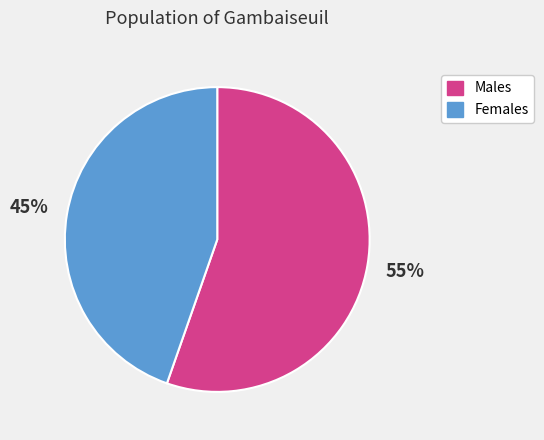

Is there any slice that represents more than half of the pie?

Yes